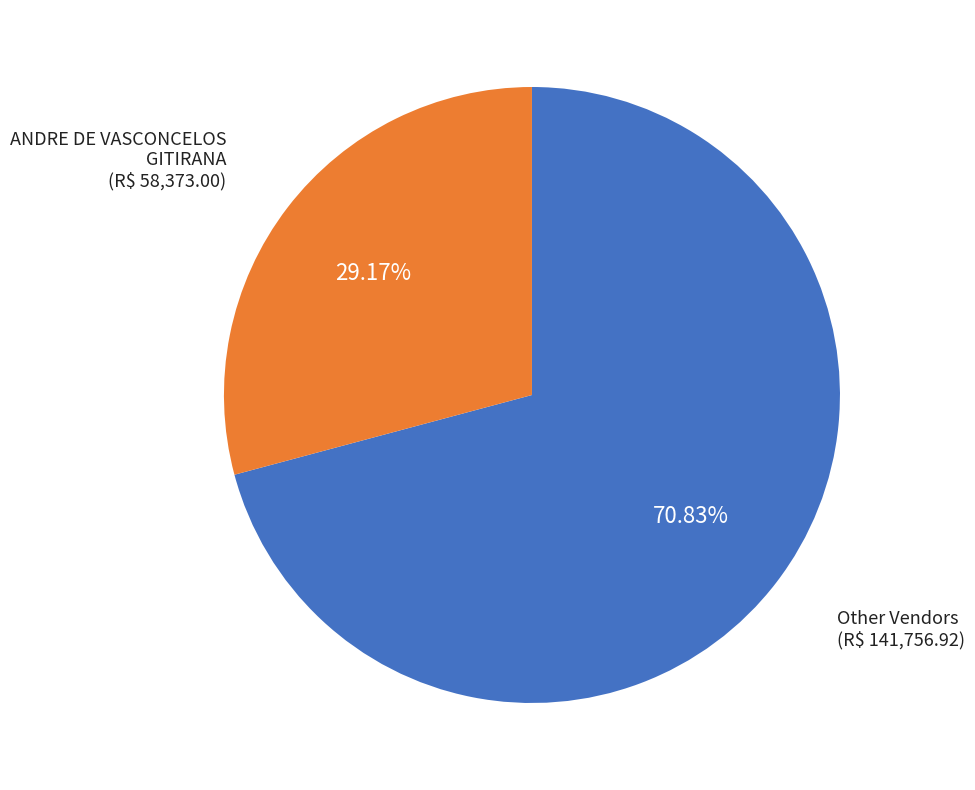

Is there a majority slice in this chart?

Yes